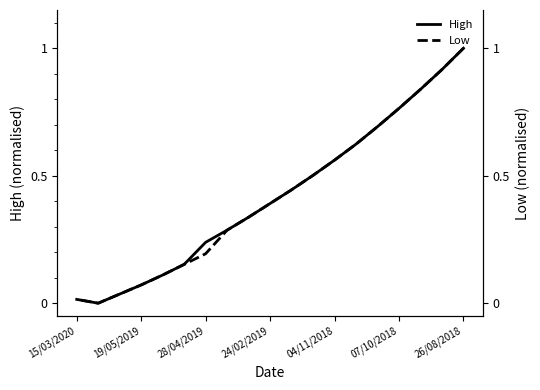

Which category has the highest value in the Low series?

26/08/2018